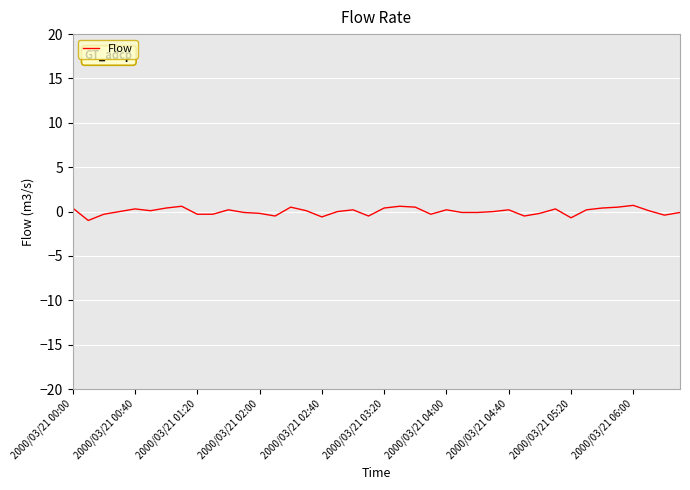

What is the difference between the maximum and minimum values?

1.7